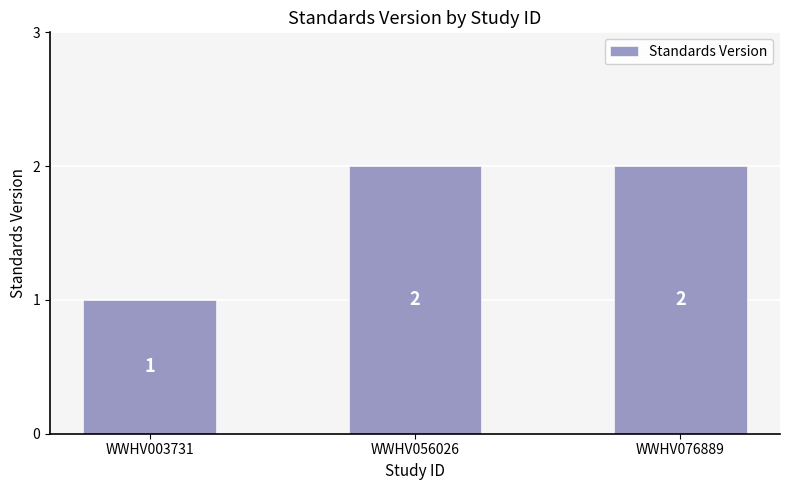

What is the difference between the second highest and minimum values?

1